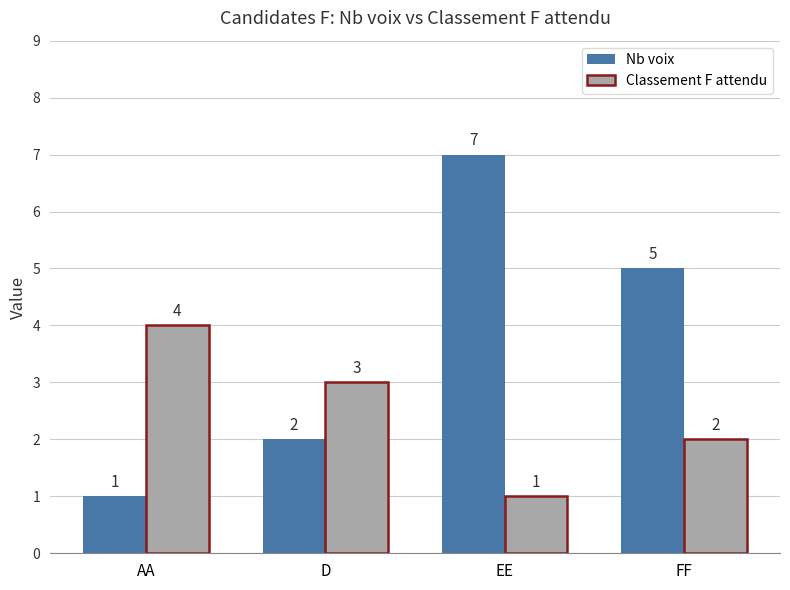

Is it true that Nb voix equals 7 at EE?

True